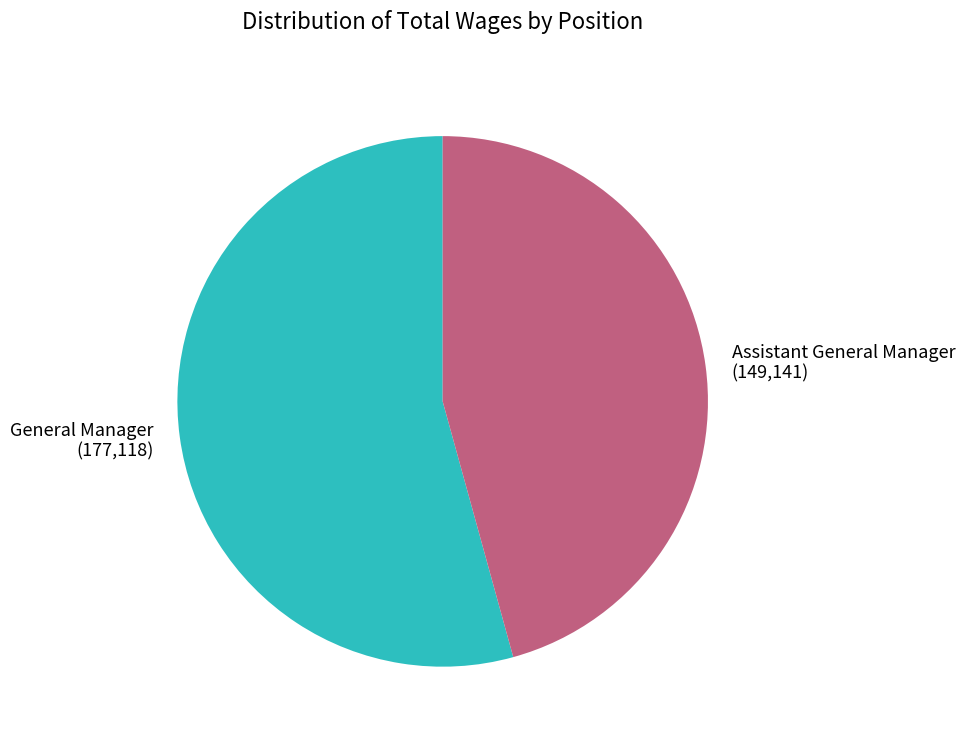

Which slice represents more than half of the pie?

General Manager